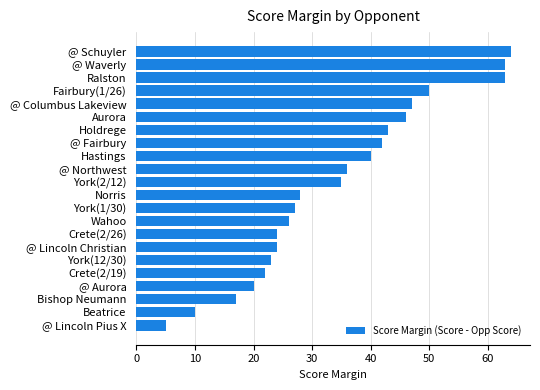

Where is the data nearest to the value 34?

York(2/12)